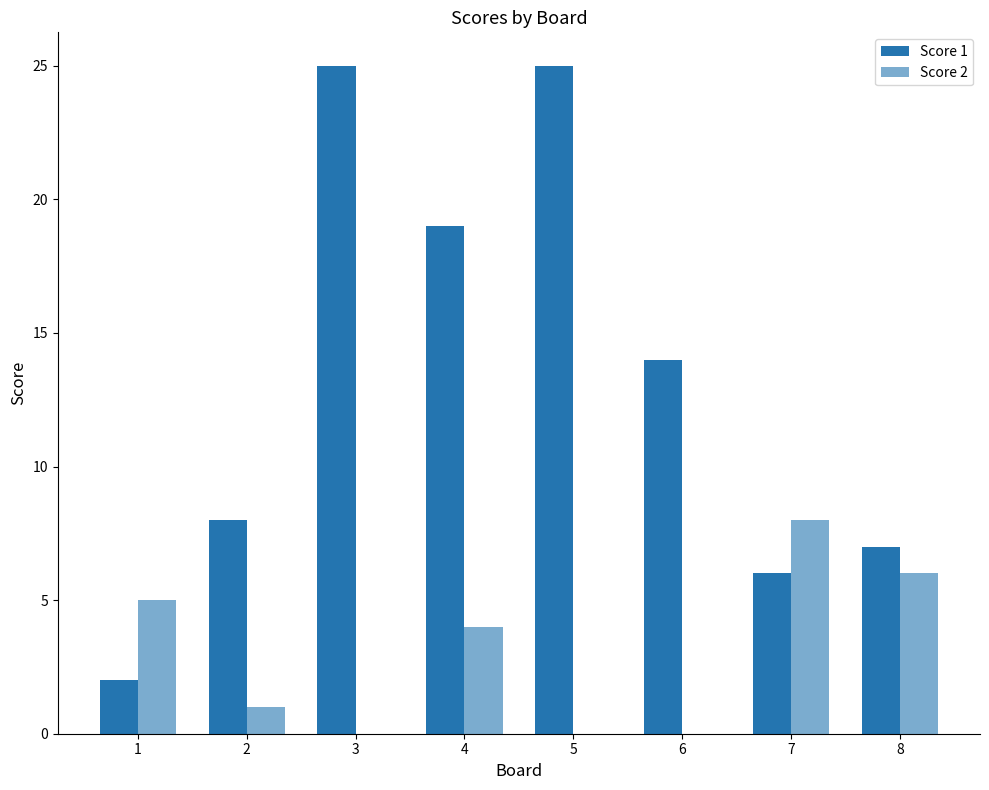

Does the chart contain stacked bars?

No